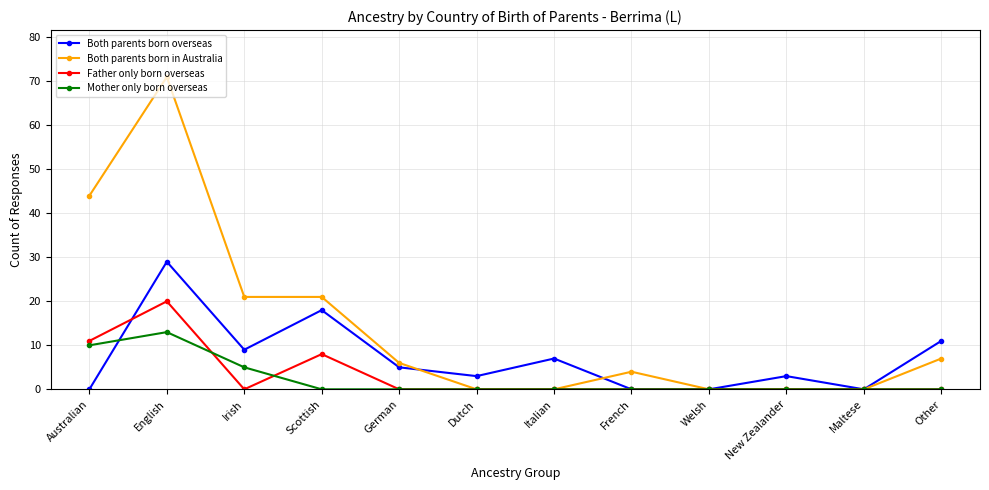

True or false: Both parents born overseas has a value of 43 at English.

False